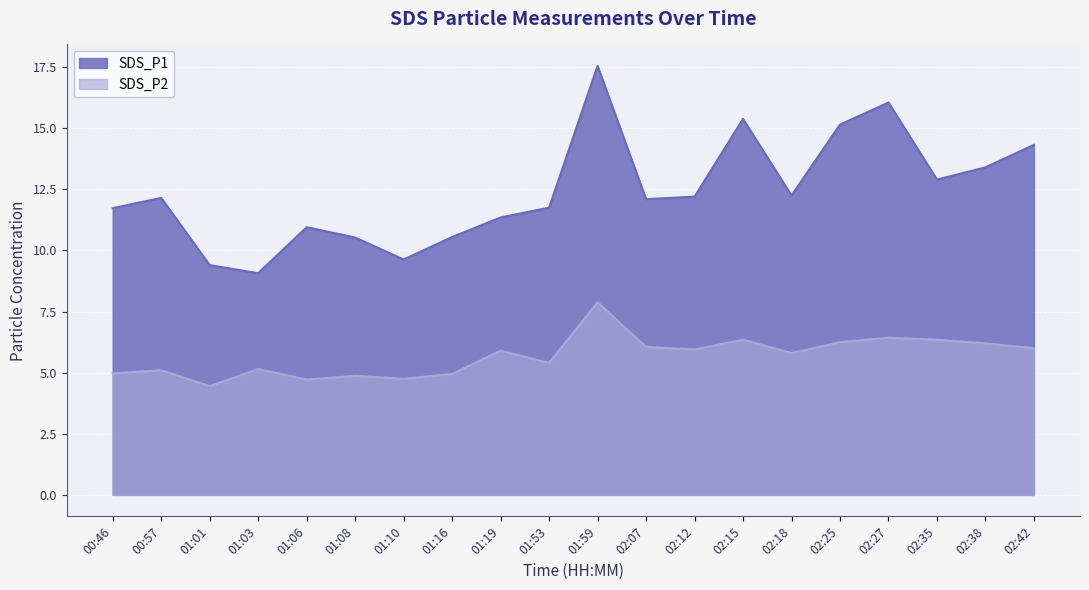

Rank the series at 02:27 from highest to lowest value.

SDS_P1, SDS_P2